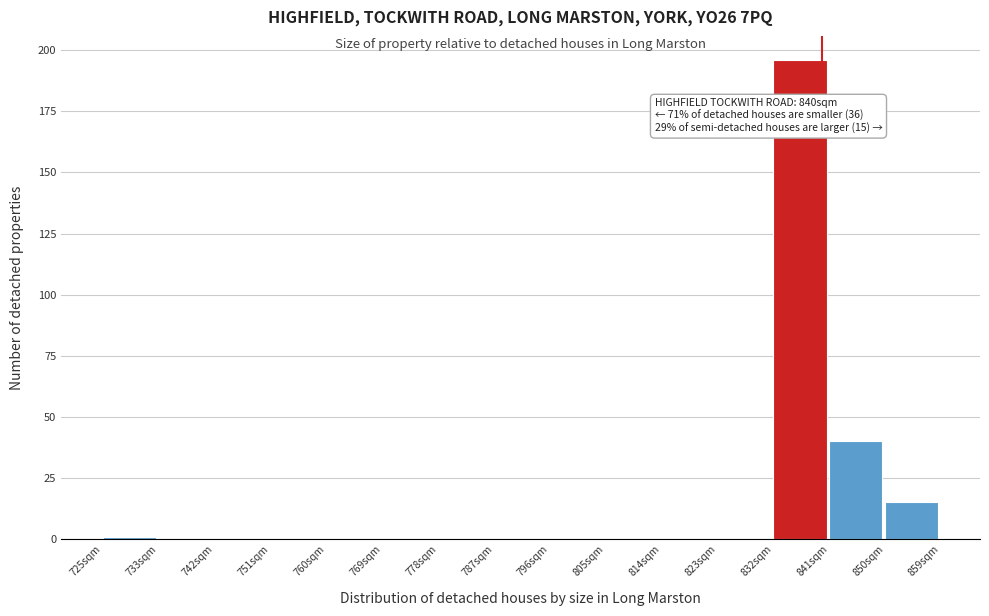

Over which range of the x-axis is the bar tallest?

832 to 841